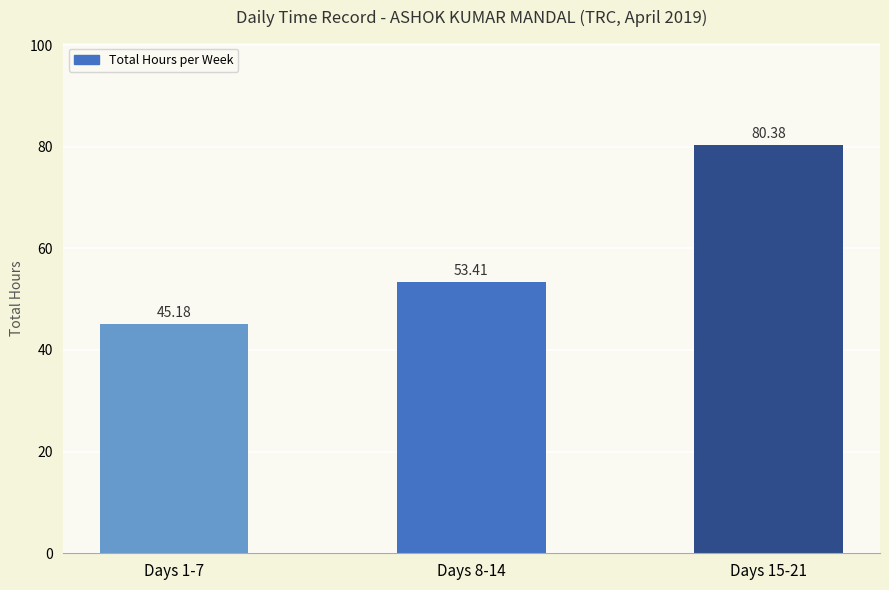

What is the minimum value shown in the chart?

45.2